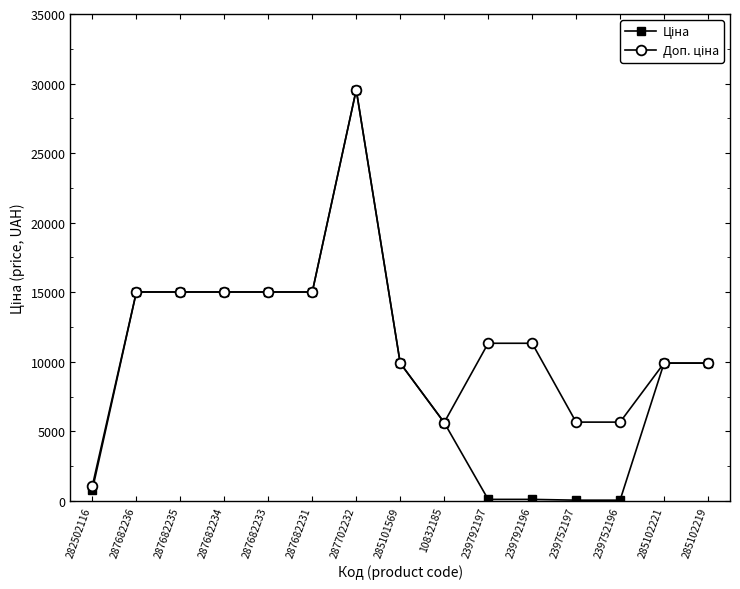

What is the total value across all series at 285102219?

19817.0